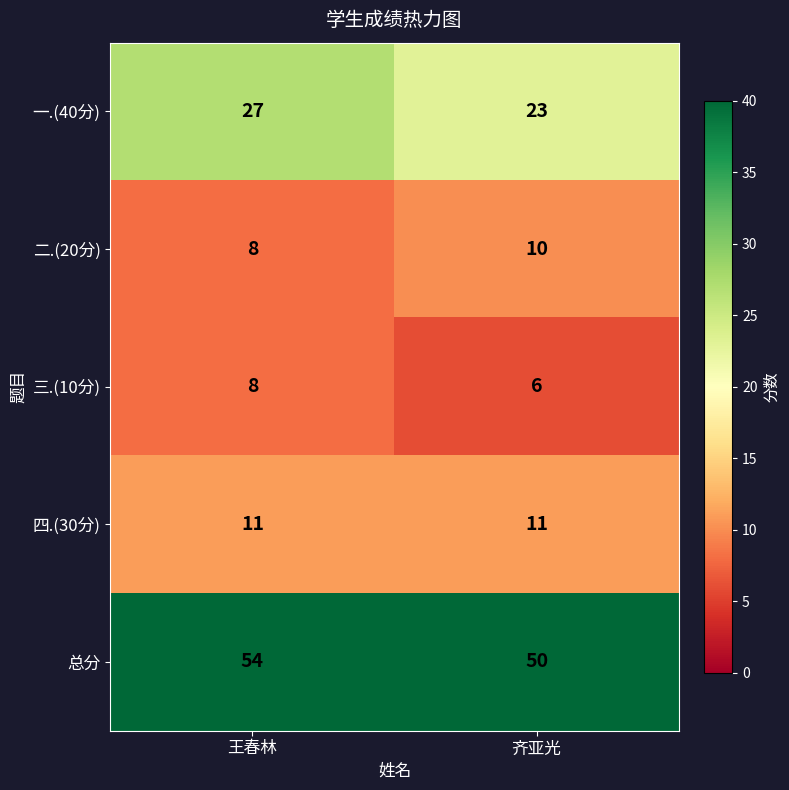

What is the difference between the maximum and minimum values in the 总分 series?

4